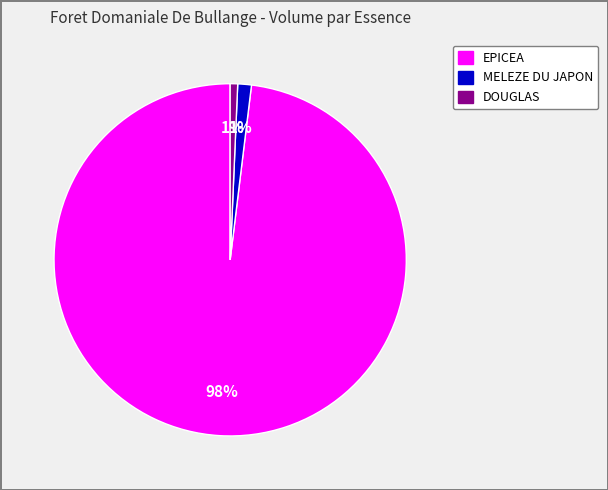

To the nearest percent, what is the difference between the largest and smallest slice percentages?

97%